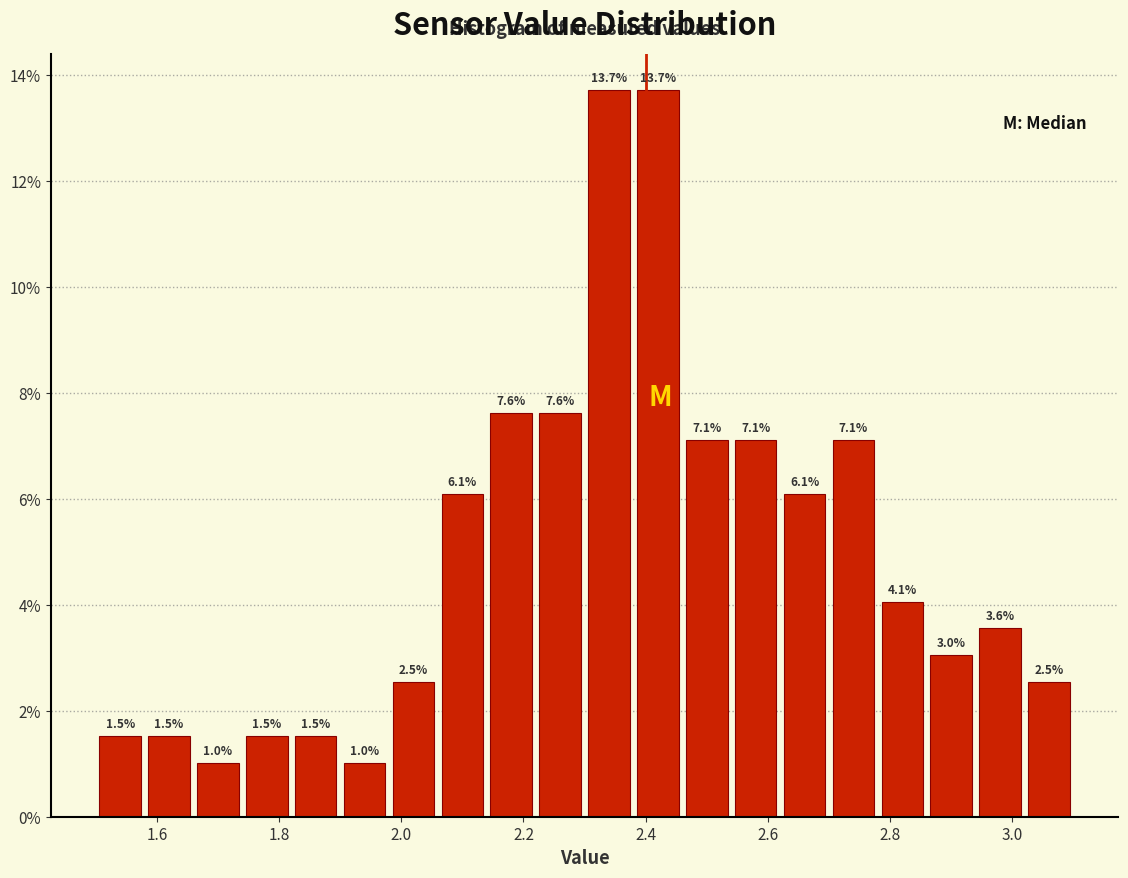

Reading left to right, transcribe this chart: for each bar, give the range it covers on the x-axis and its height.

1.50 to 1.58: 1.5
1.58 to 1.66: 1.5
1.66 to 1.74: 1.0
1.74 to 1.82: 1.5
1.82 to 1.90: 1.5
1.90 to 1.98: 1.0
1.98 to 2.06: 2.5
2.06 to 2.14: 6.1
2.14 to 2.22: 7.6
2.22 to 2.30: 7.6
2.30 to 2.38: 13.7
2.38 to 2.46: 13.7
2.46 to 2.54: 7.1
2.54 to 2.62: 7.1
2.62 to 2.70: 6.1
2.70 to 2.78: 7.1
2.78 to 2.86: 4.1
2.86 to 2.94: 3.0
2.94 to 3.02: 3.6
3.02 to 3.10: 2.5